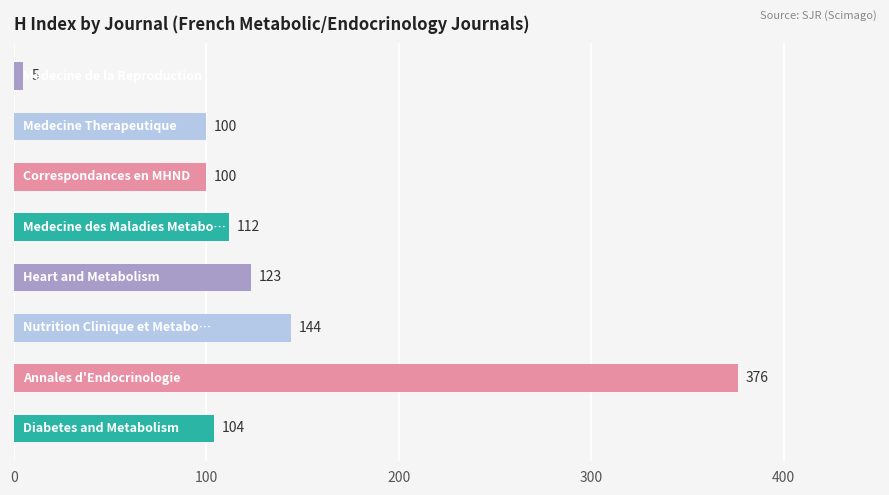

What is the difference between the maximum and minimum values?

371